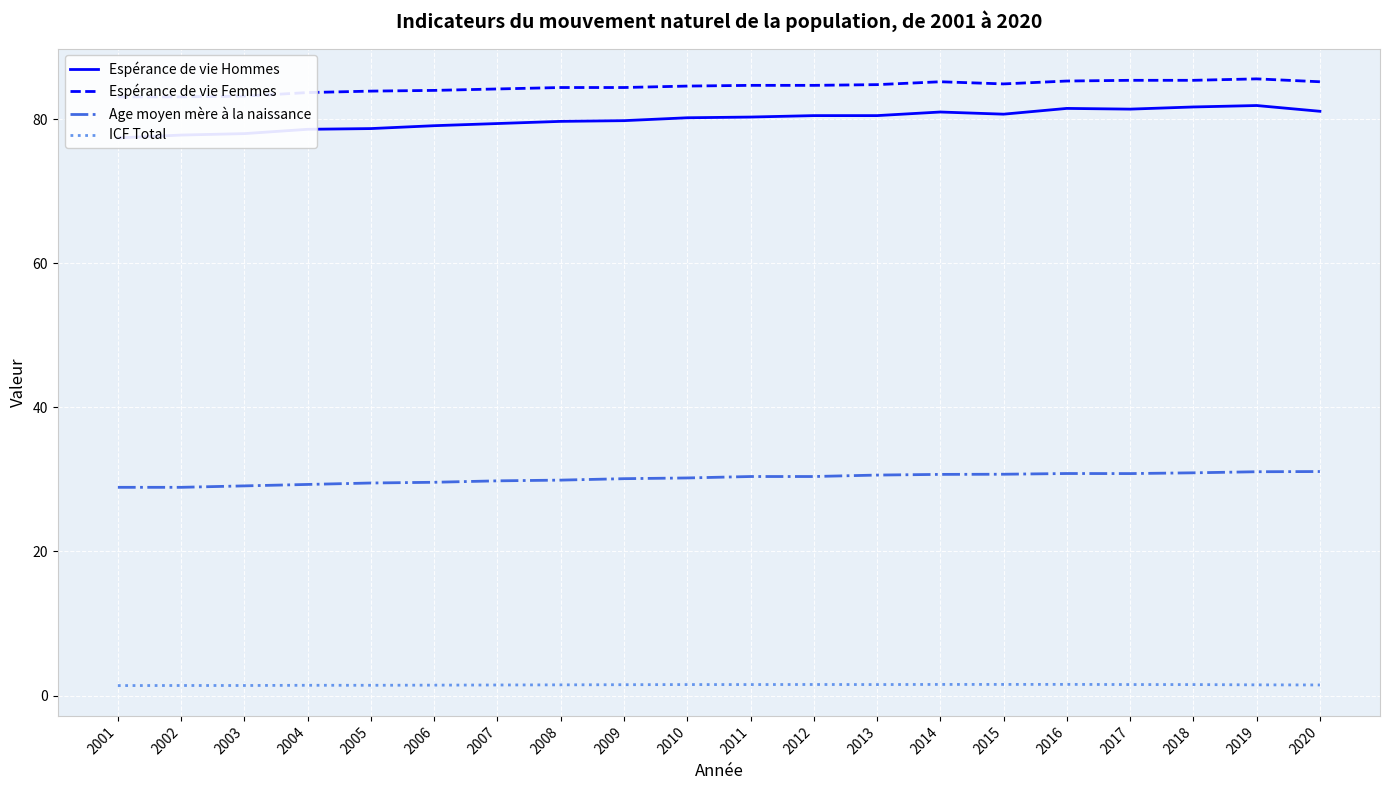

True or false: Espérance de vie Femmes and Espérance de vie Hommes intersect in this chart.

False